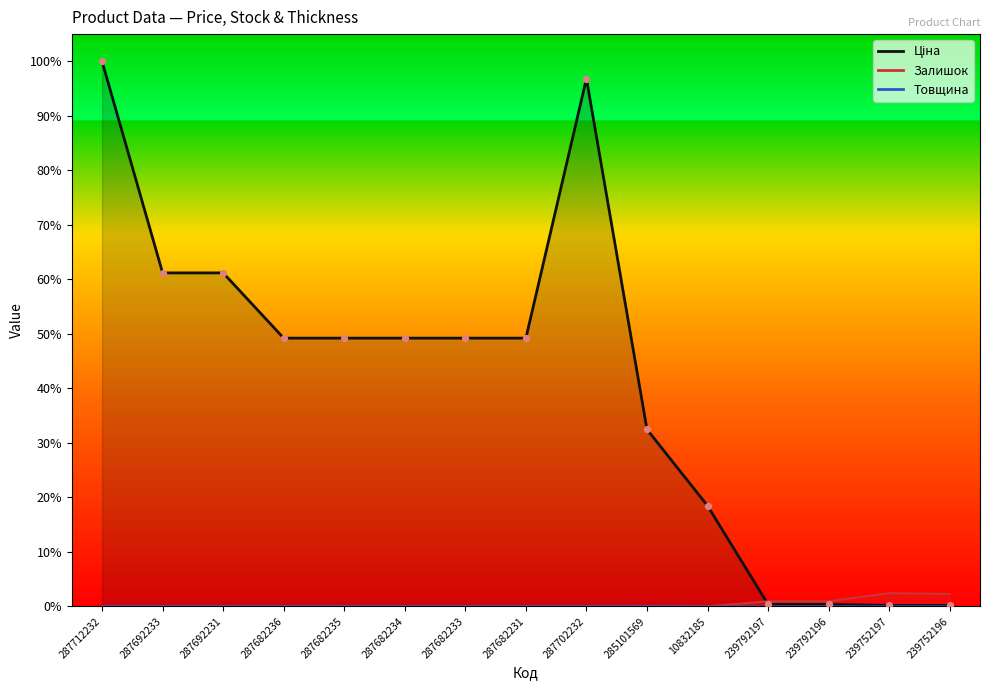

Which series reaches the maximum Y coordinate?

Ціна